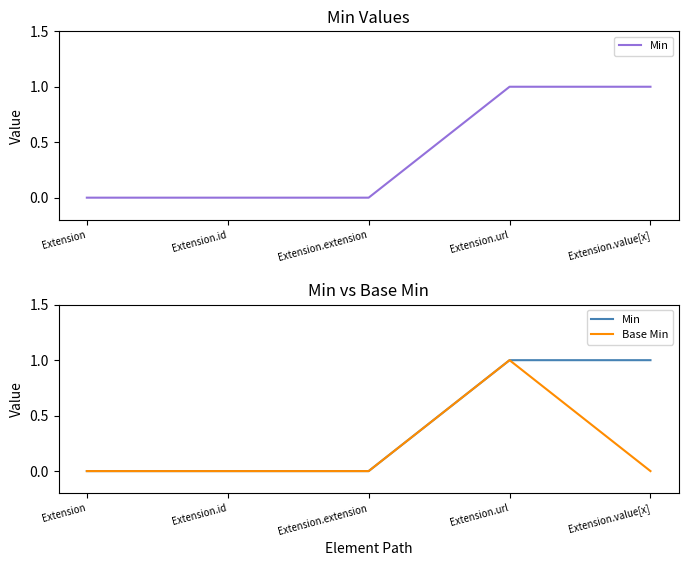

Which series has the largest total across all categories?

Min